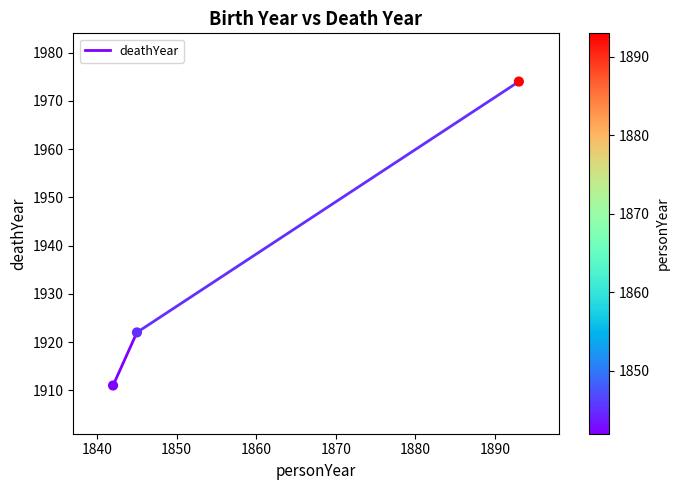

What is the average Y value?

1936